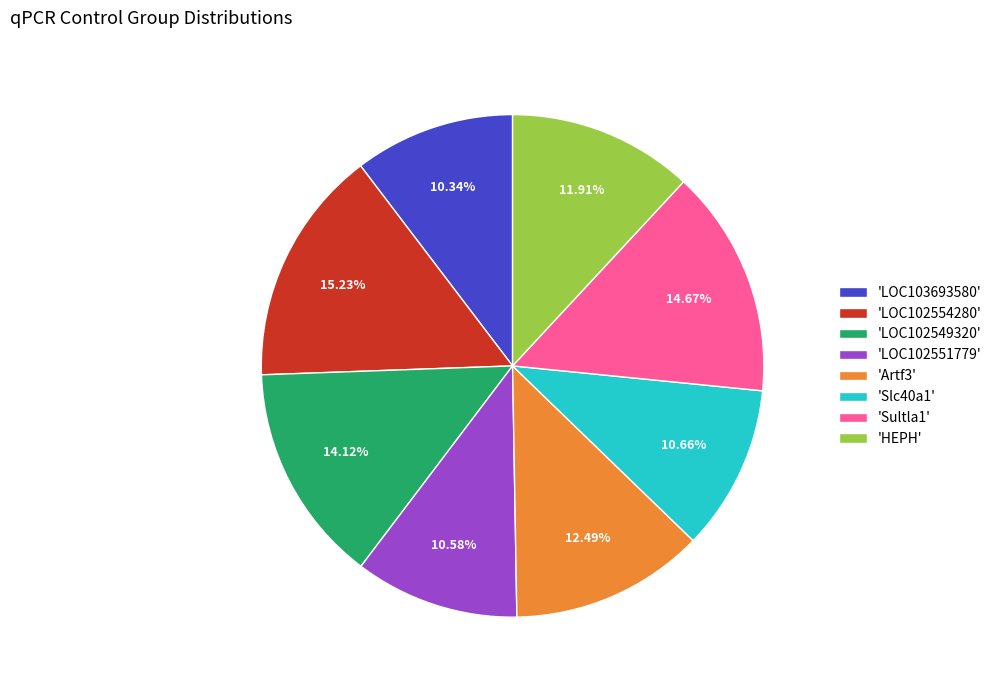

Count the number of slices in the pie.

8